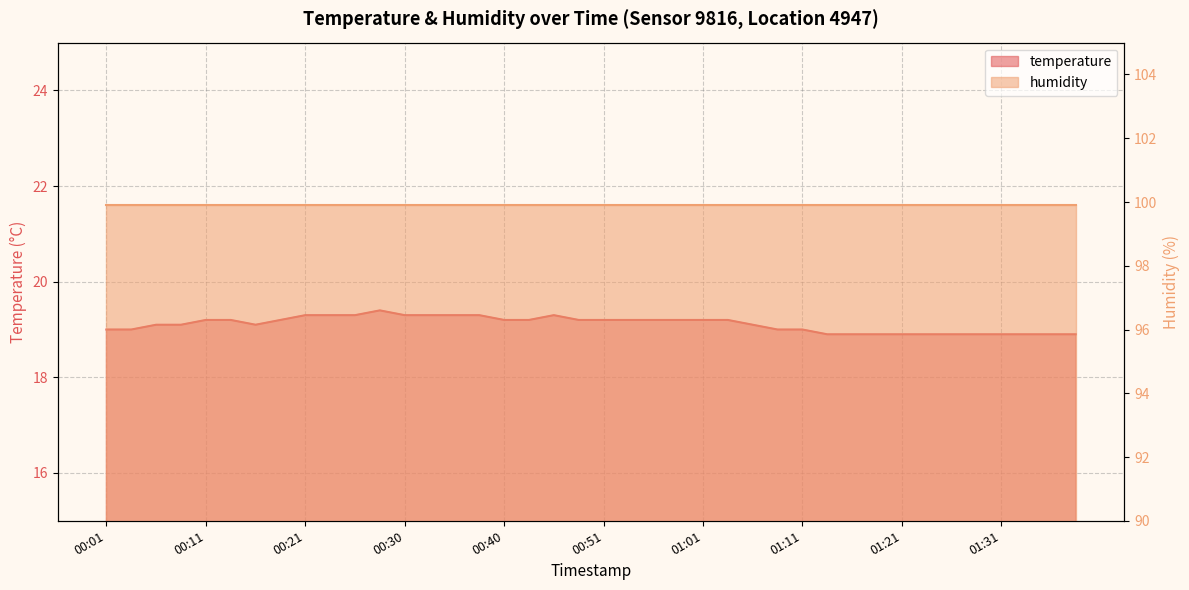

At which category does the chart reach its peak across all series?

00:28